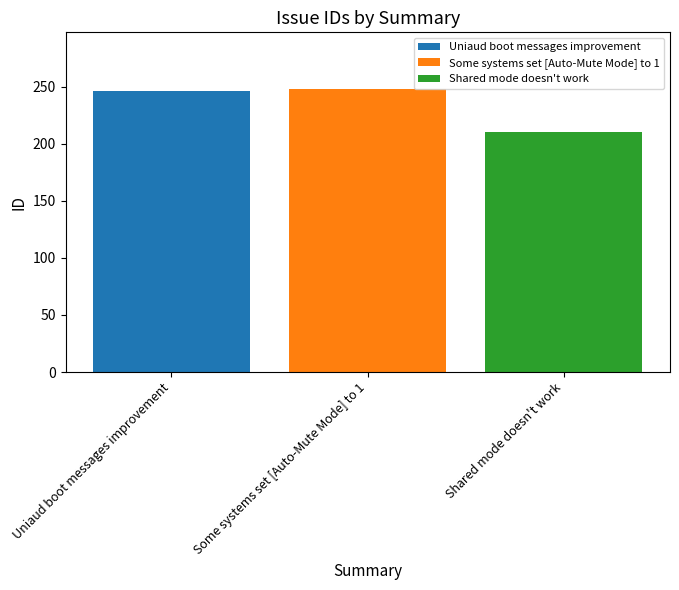

How many series are shown in this chart?

3